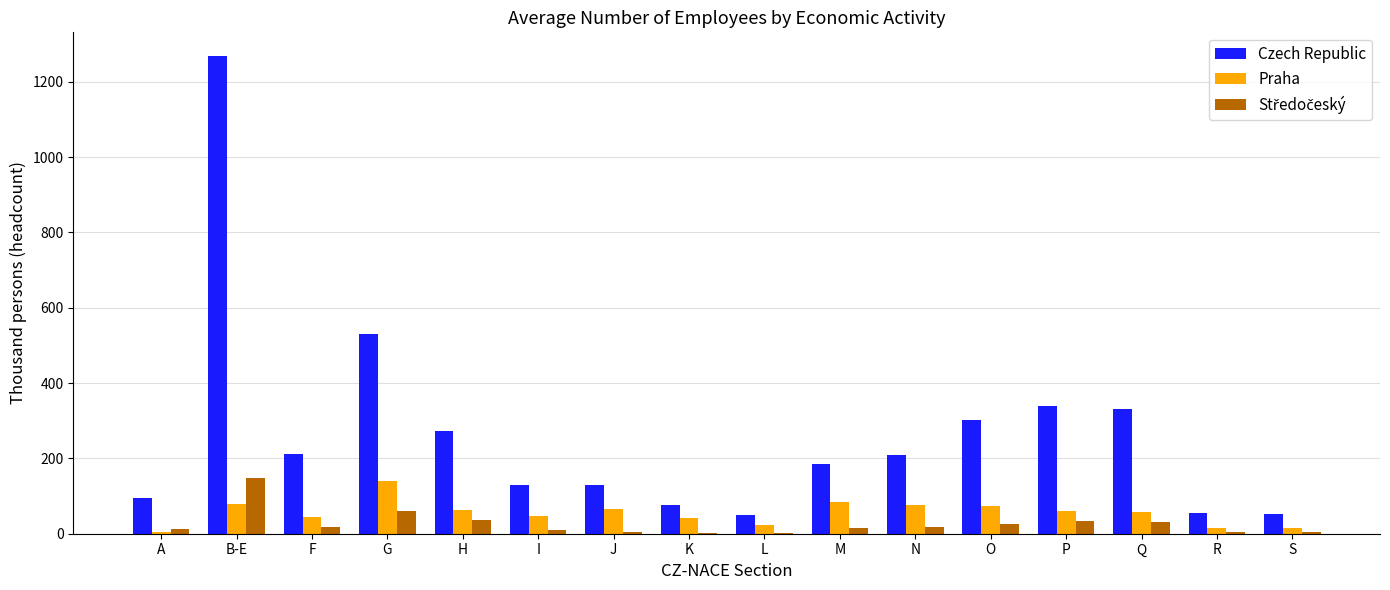

Count the number of categories in the chart.

16